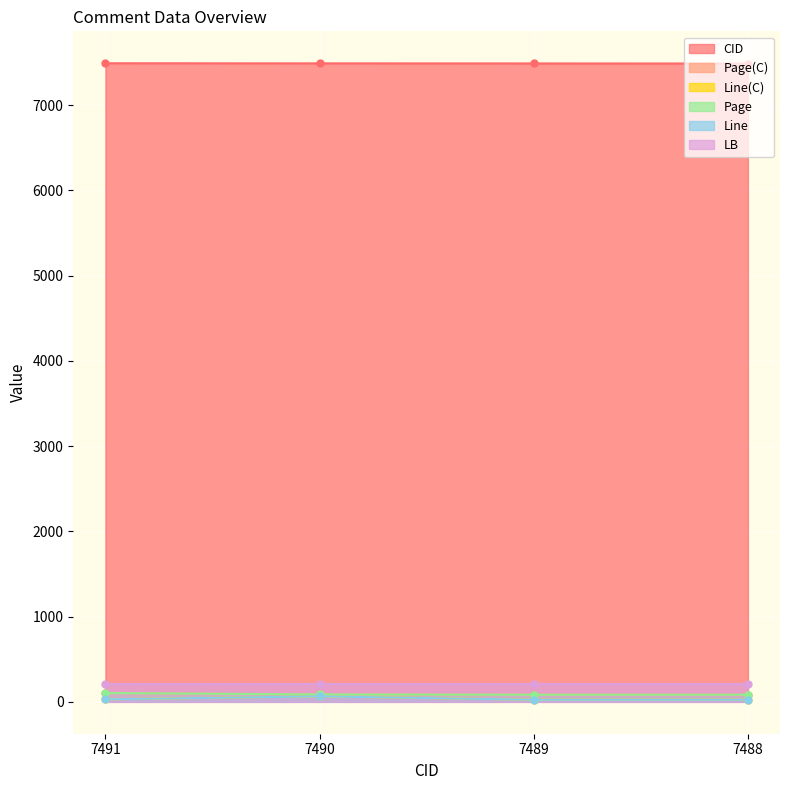

Is the value of Line at 7489 greater than the value of Page(C) at 7490?

No